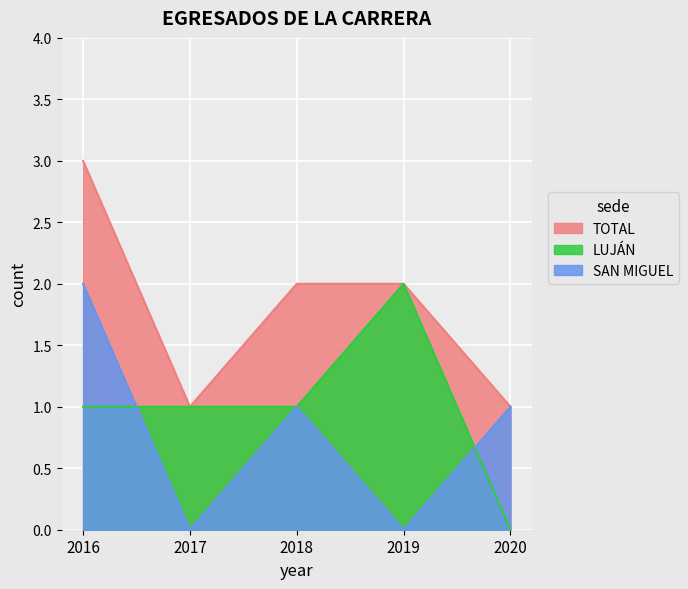

Which series has the largest total across all categories?

TOTAL